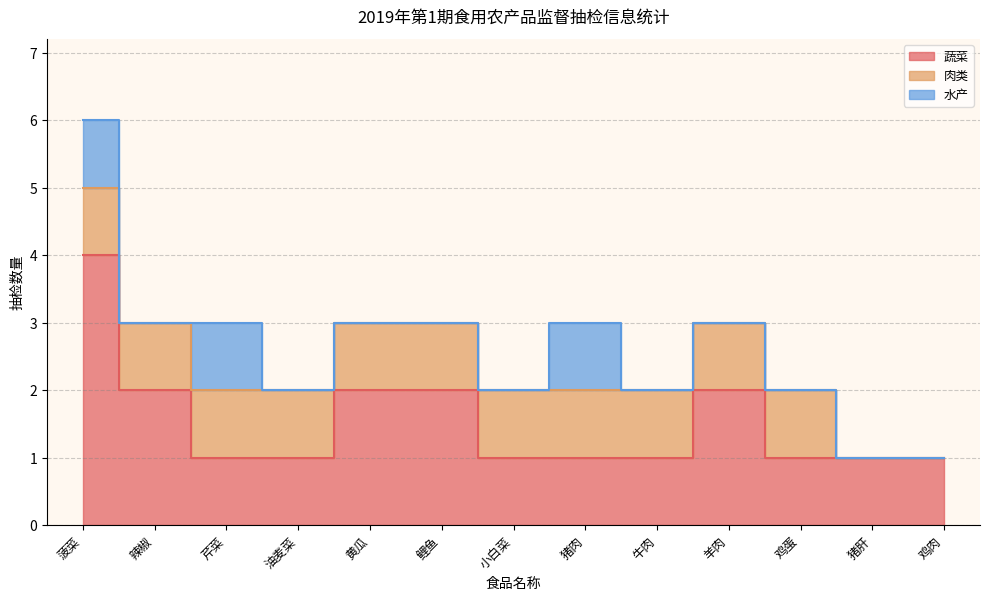

How many distinct data groups are displayed?

3